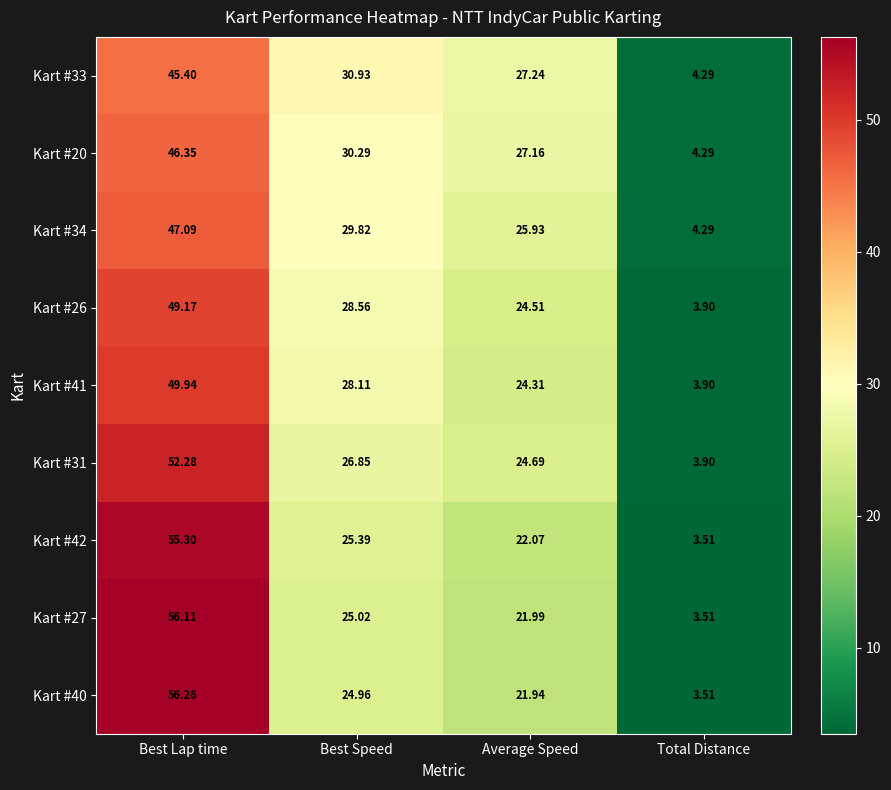

Which label corresponds to the largest value in the chart?

Best Lap time